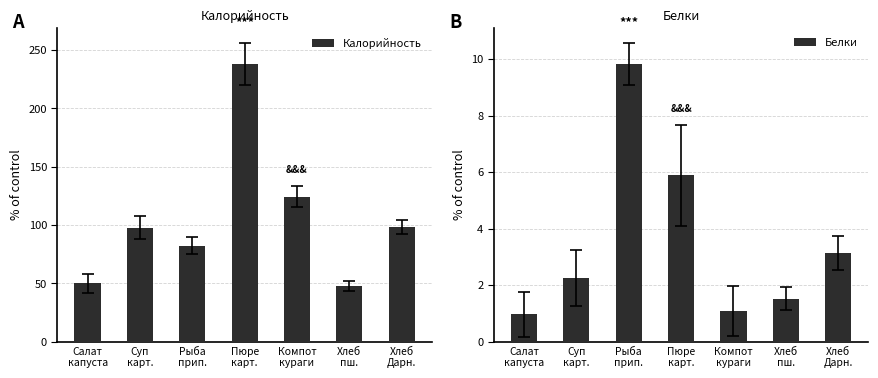

Reading left to right, what are all the values shown in this chart?

Калорийность: 50.0	97.6	82.2	238.1	124.2	47.6	98.0
Белки: 1.0	2.2	9.8	5.9	1.1	1.5	3.1